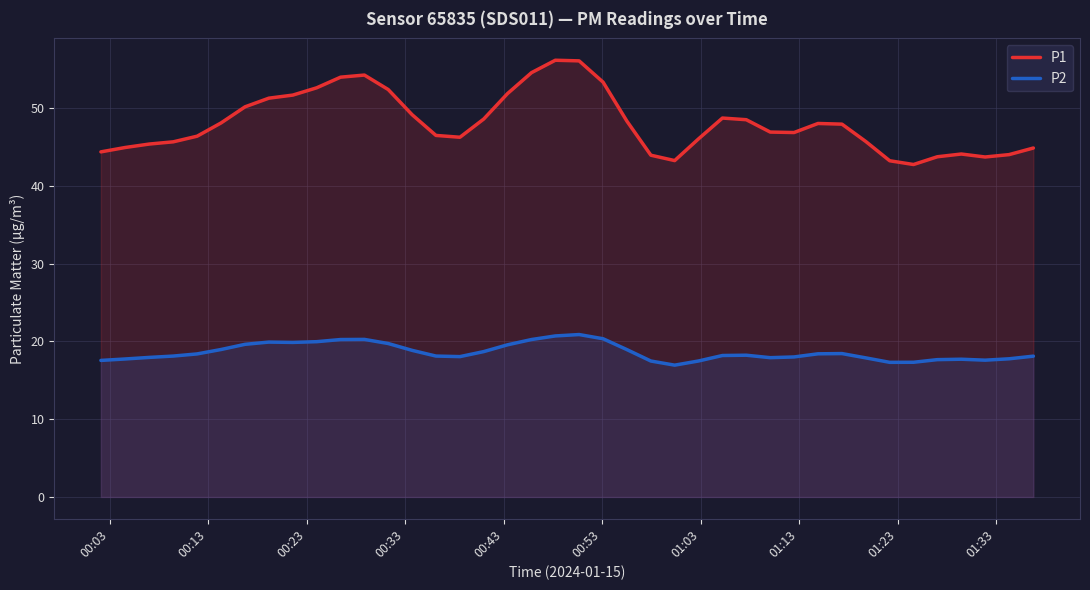

In P1, how many points are higher than both neighbors (excluding endpoints)?

5